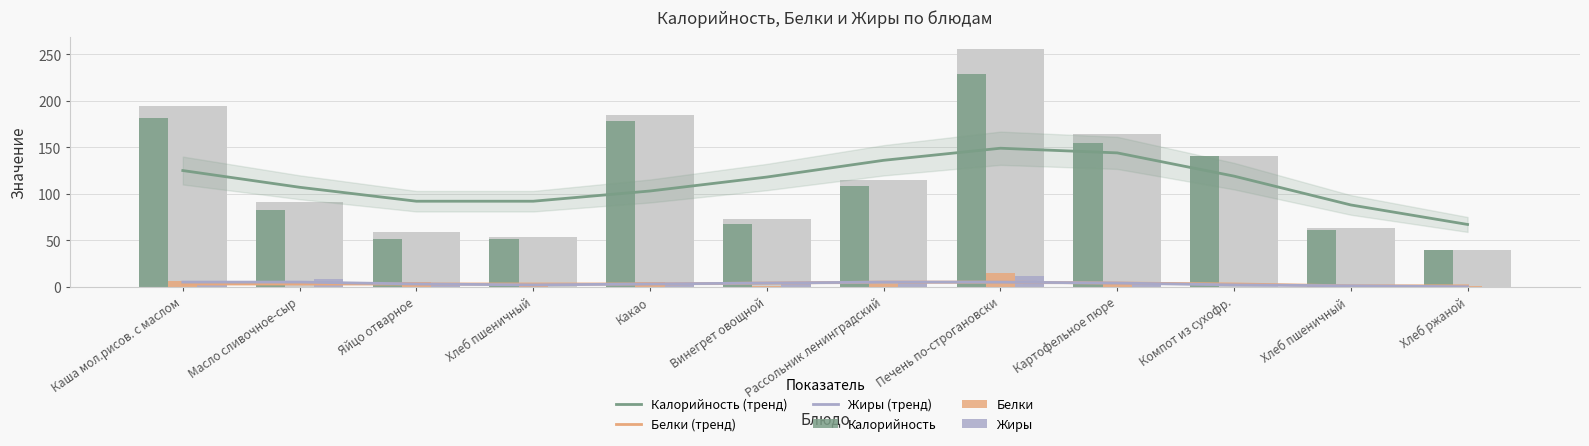

Which series has the largest total across all categories?

Калорийность